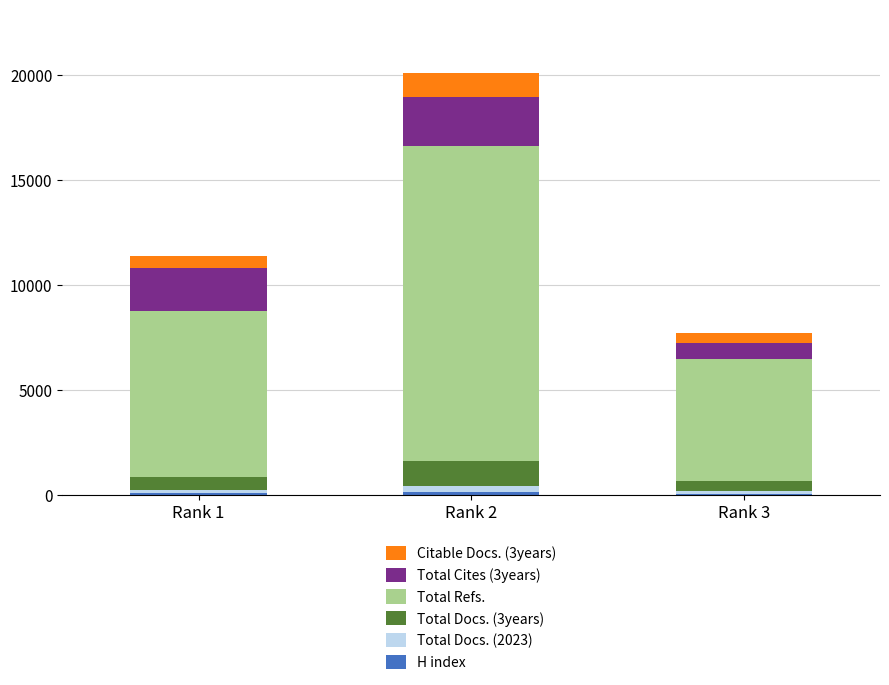

At which category is the sum across all series the highest?

Rank 2